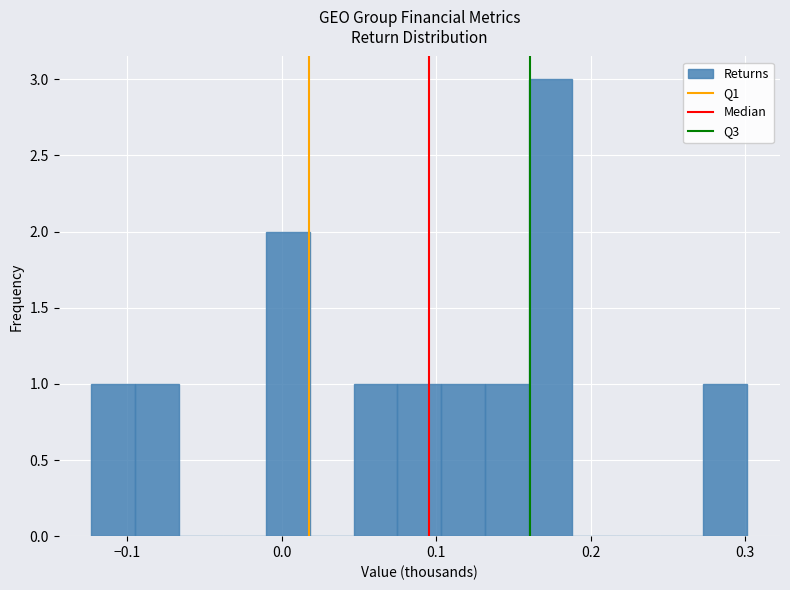

Around what value on the x-axis is the tallest bar? Give the approximate position of its centre, as read against the axis.

0.17